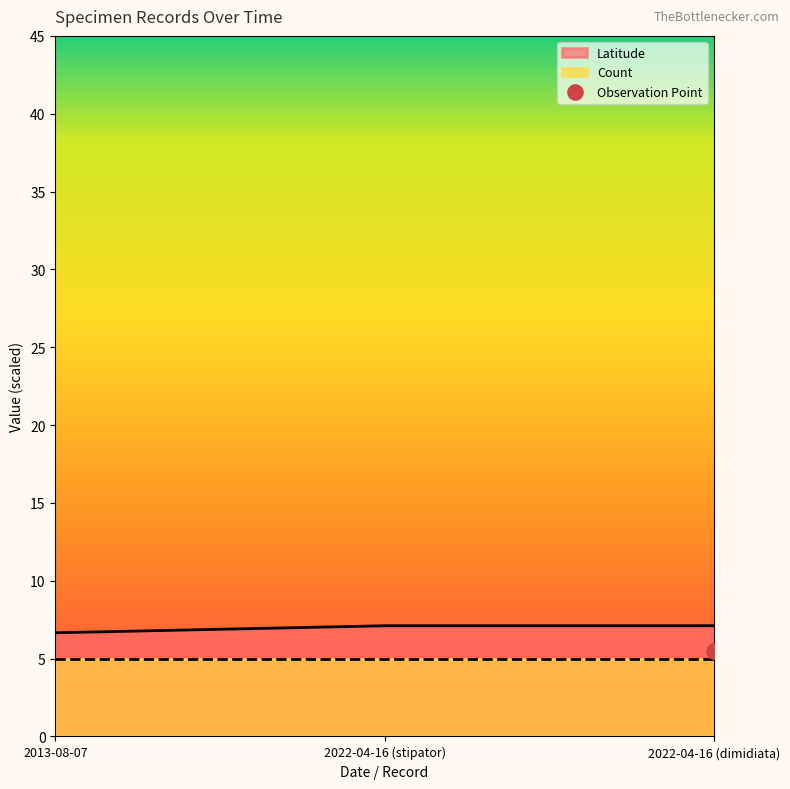

Between 2022-04-16 (dimidiata) and 2013-08-07, which is larger?

2022-04-16 (dimidiata)